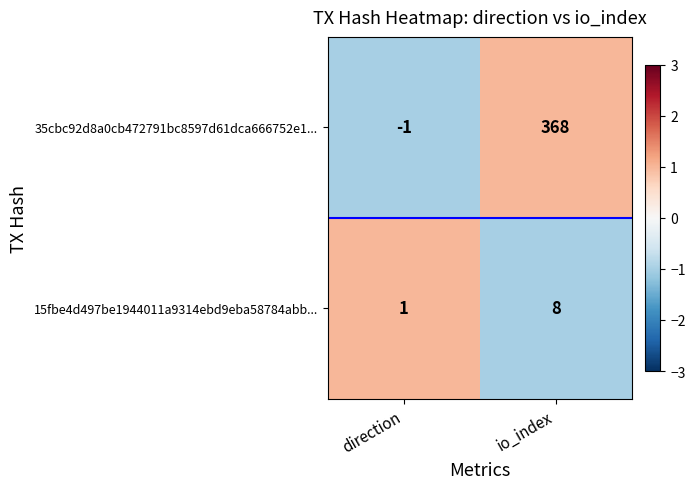

Between direction and io_index, which series saw the biggest shift?

35cbc92d8a0cb472791bc8597d61dca666752e1...